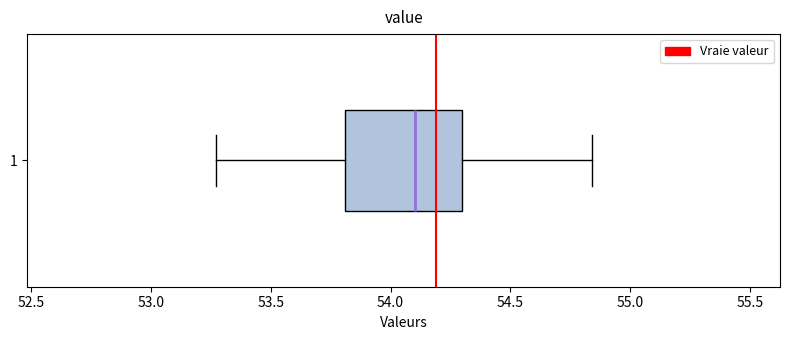

Read this box plot against the x-axis: the position of the median line, the range covered by the box, and the ends of both whiskers. The values are not printed on the chart, so give them approximately, as read against the axis.

median 54.10, box 53.80 to 54.30, whiskers 53.25 to 54.85